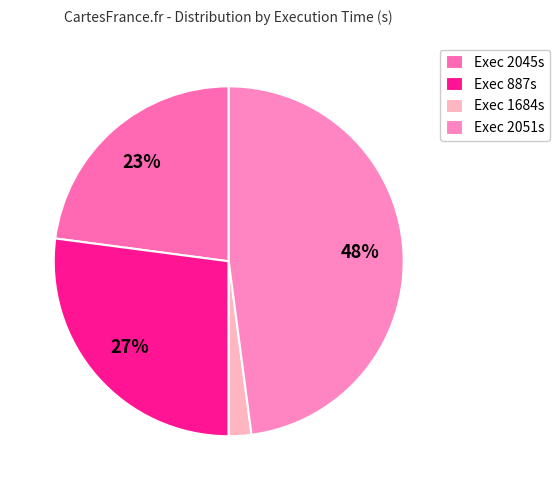

Rank the categories by value from highest to lowest.

Exec 2051s, Exec 887s, Exec 2045s, Exec 1684s